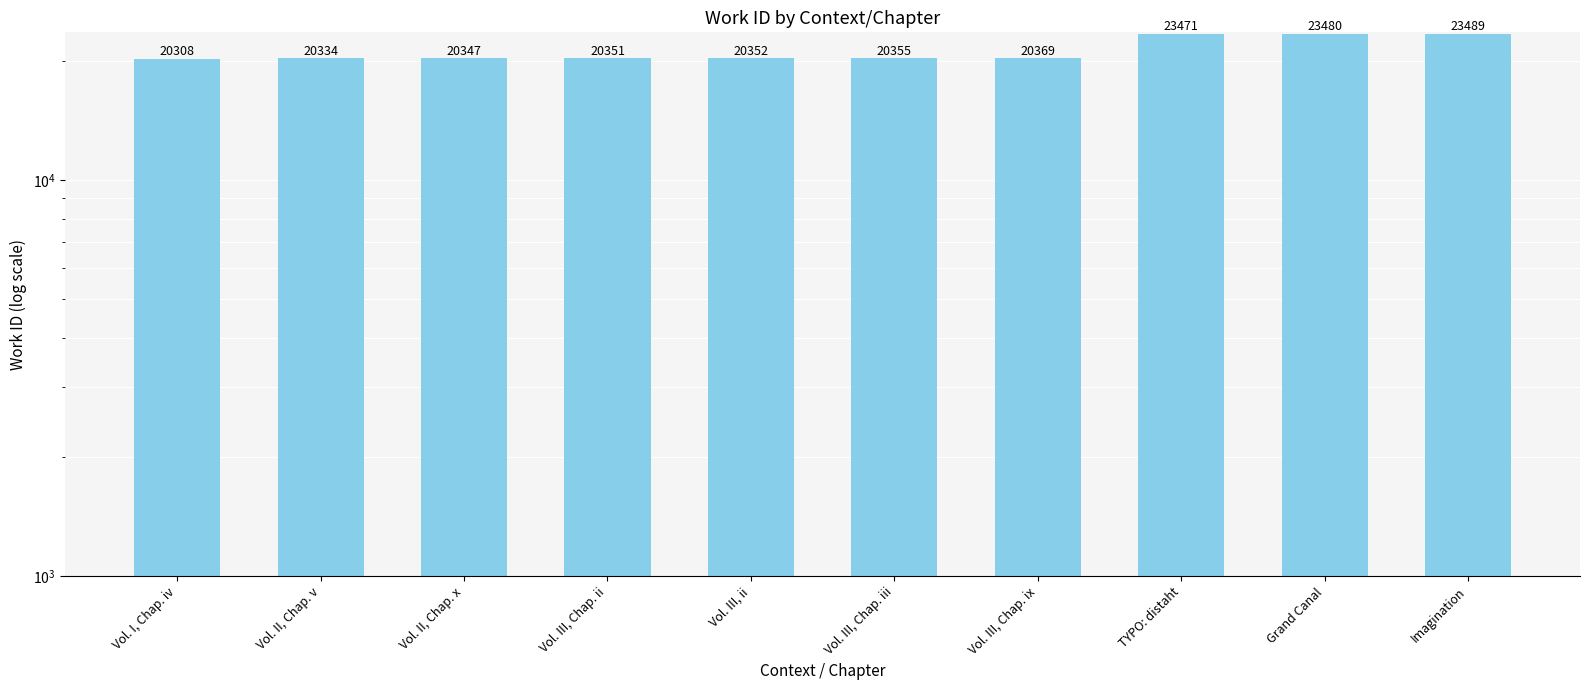

Are the bars grouped side by side (vs. stacked)?

No